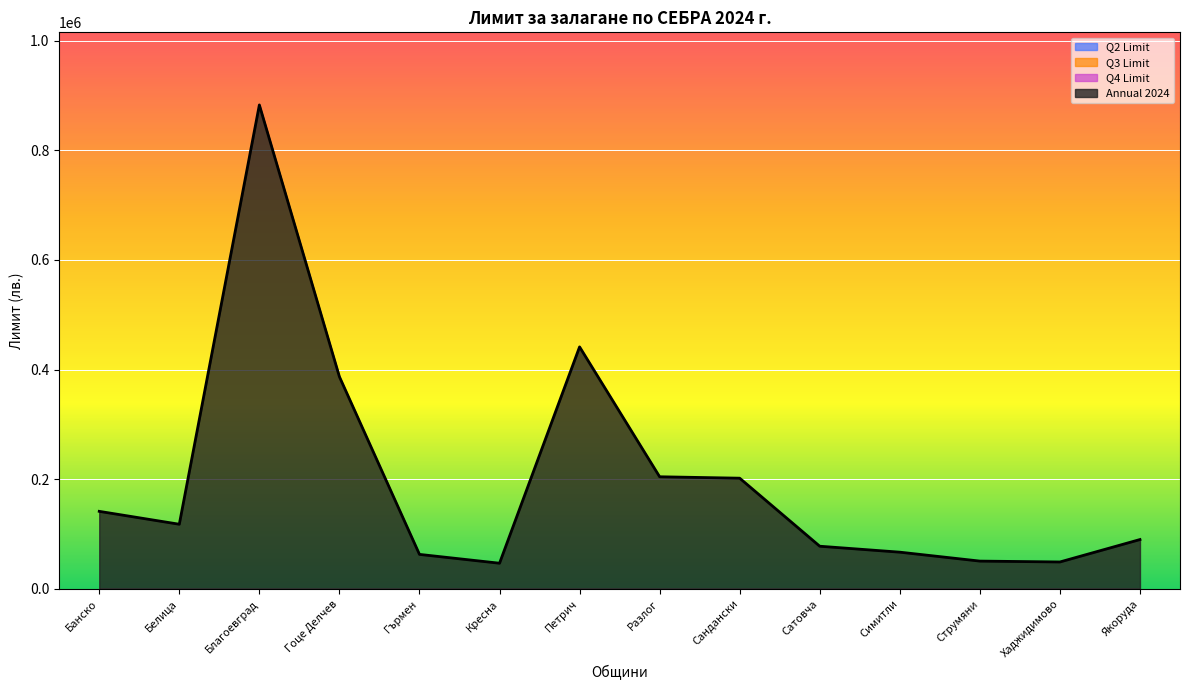

Is it true that Q1 Limit equals 201920 at Сандански?

True